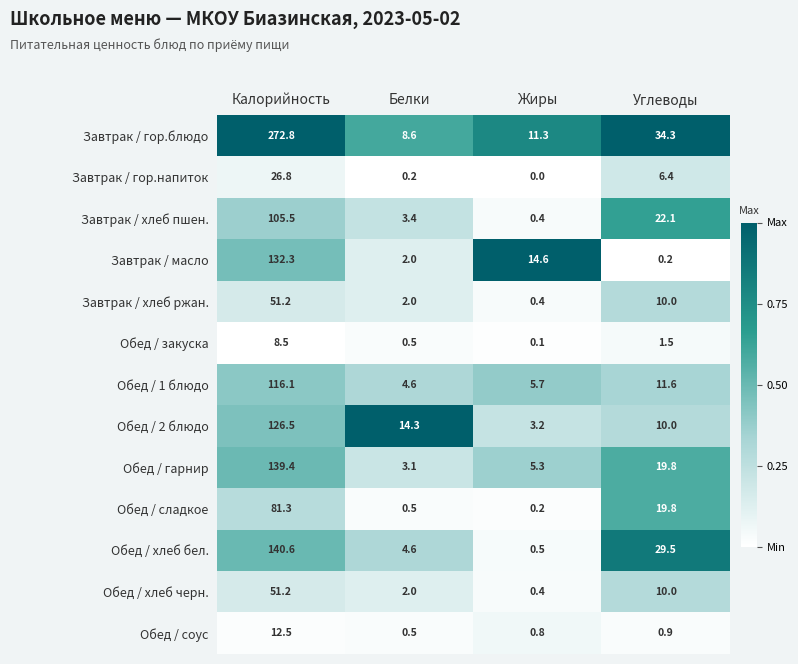

Where does the Обед / хлеб бел. series first go above 29?

Калорийность